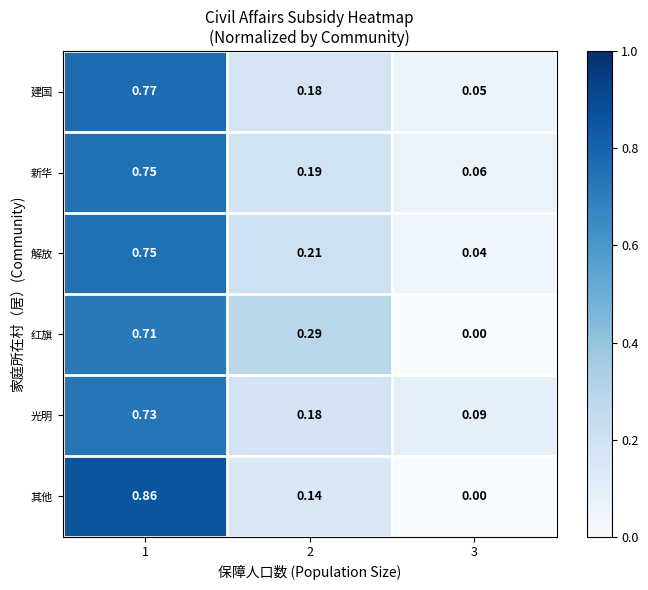

Is the value of 新华 at 1 greater than the value of 其他 at 2?

Yes